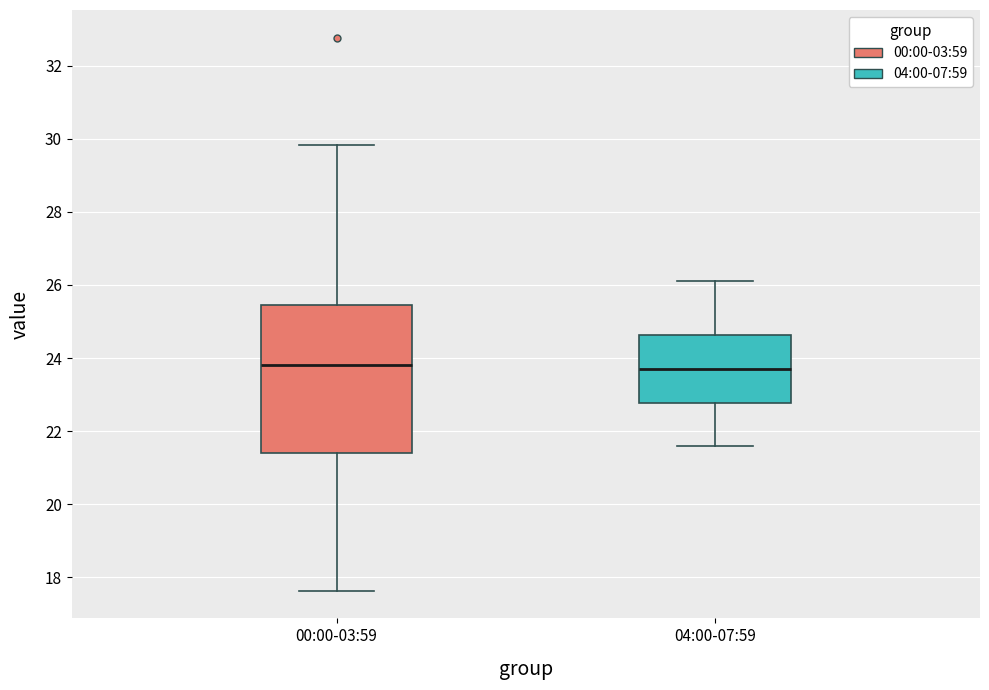

Comparing the boxes themselves (not the whiskers), which one is the tallest?

00:00-03:59